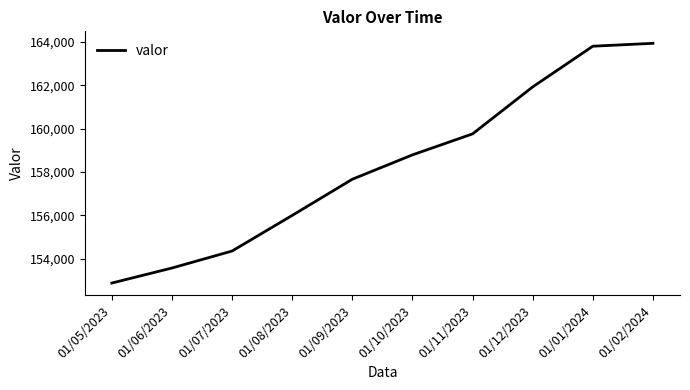

True or false: the data has more than 0 interior local peaks.

False